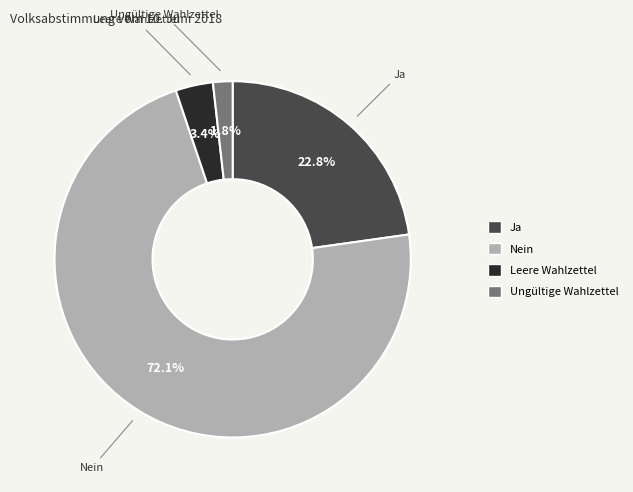

How many segments does this pie chart have?

4